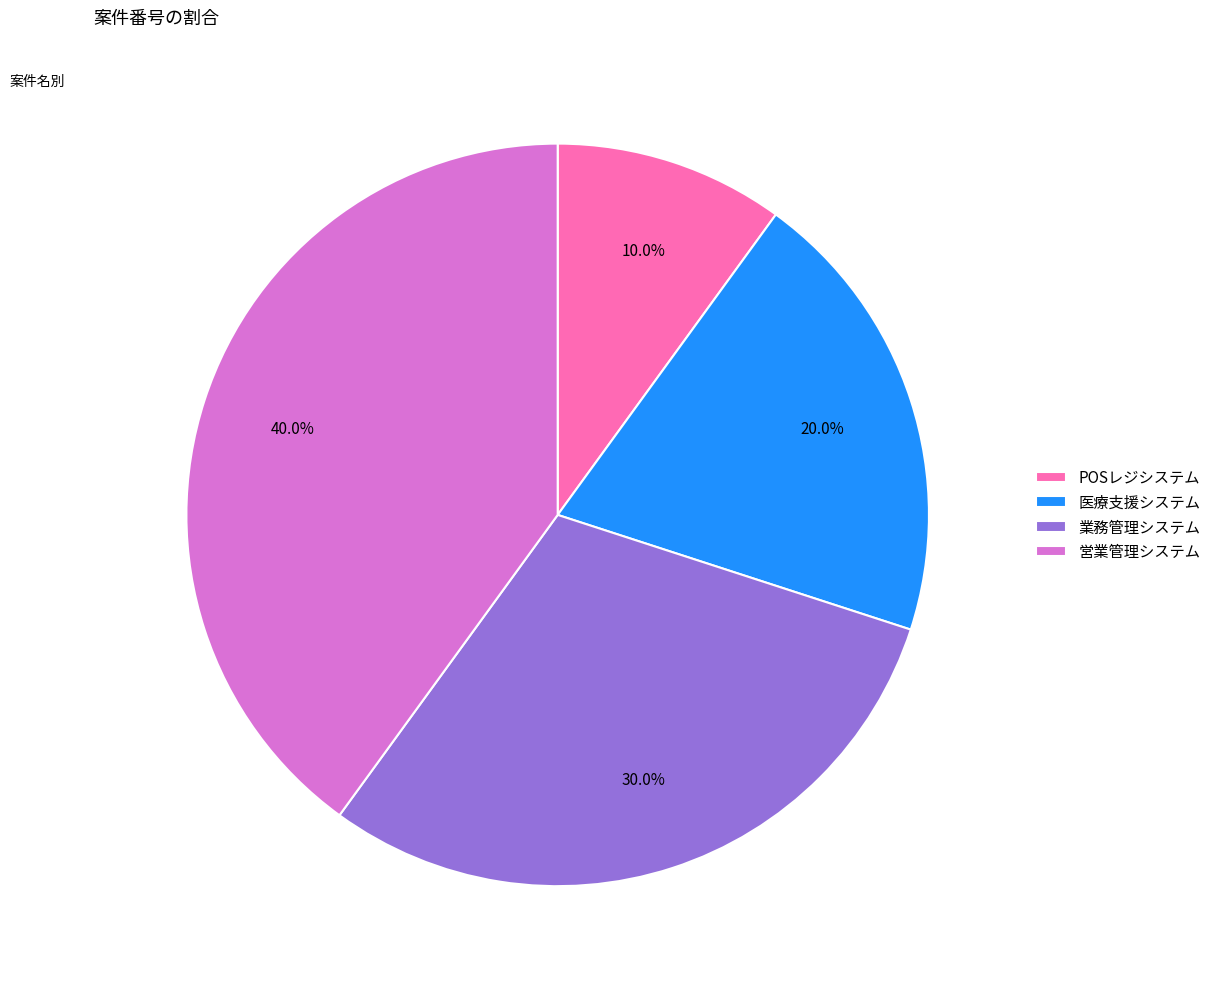

Which category has the smallest portion of the pie?

POSレジシステム